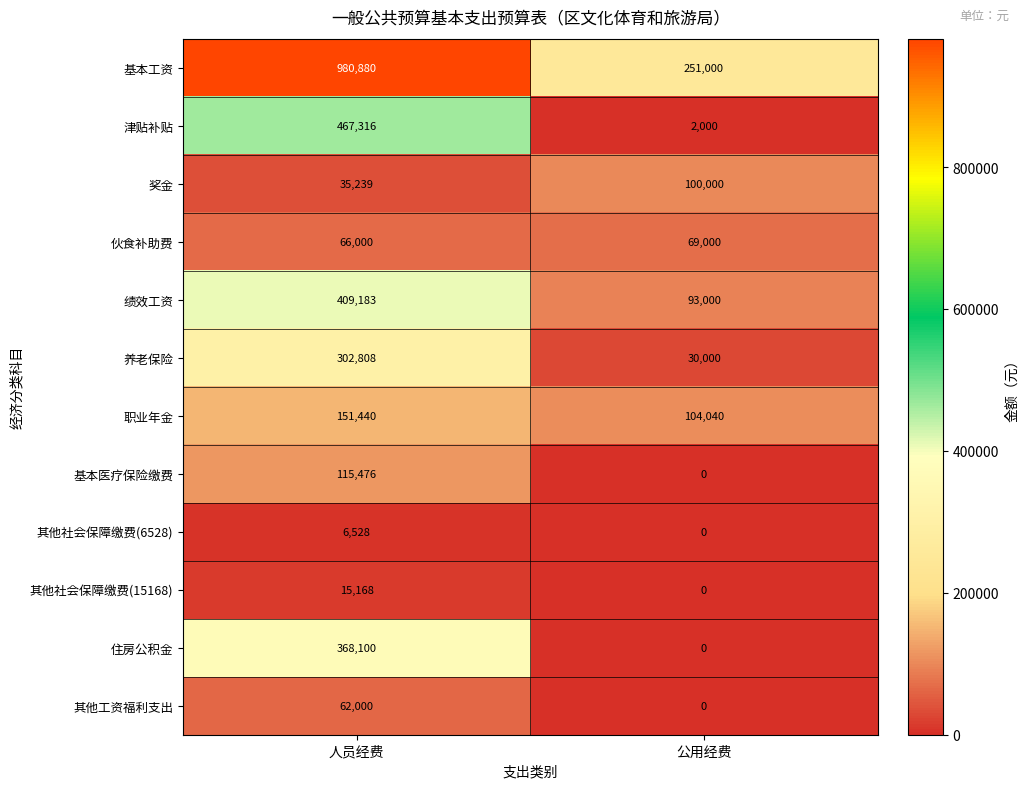

Reading left to right, extract all data points from this chart.

基本工资: 980880	251000
津贴补贴: 467316	2000
奖金: 35239	100000
伙食补助费: 66000	69000
绩效工资: 409183	93000
养老保险: 302808	30000
职业年金: 151440	104040
基本医疗保险缴费: 115476	0
其他社会保障缴费(6528): 6528	0
其他社会保障缴费(15168): 15168	0
住房公积金: 368100	0
其他工资福利支出: 62000	0